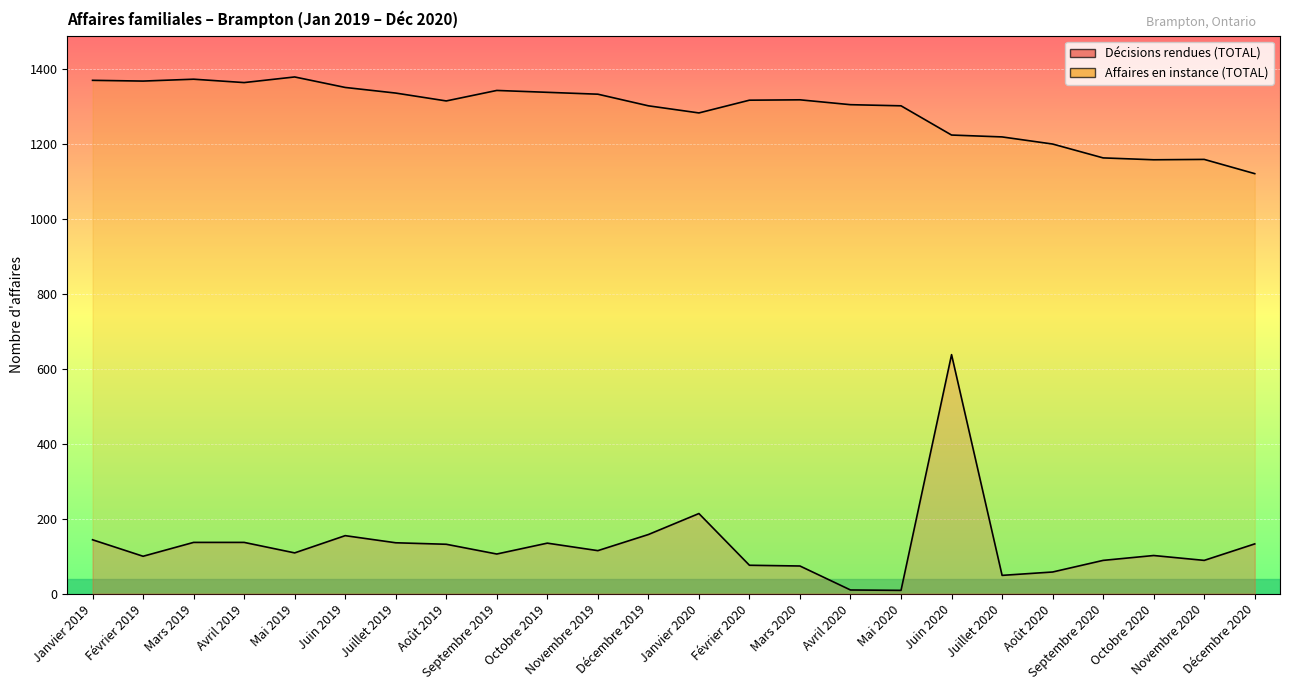

What is the smallest value displayed?

9